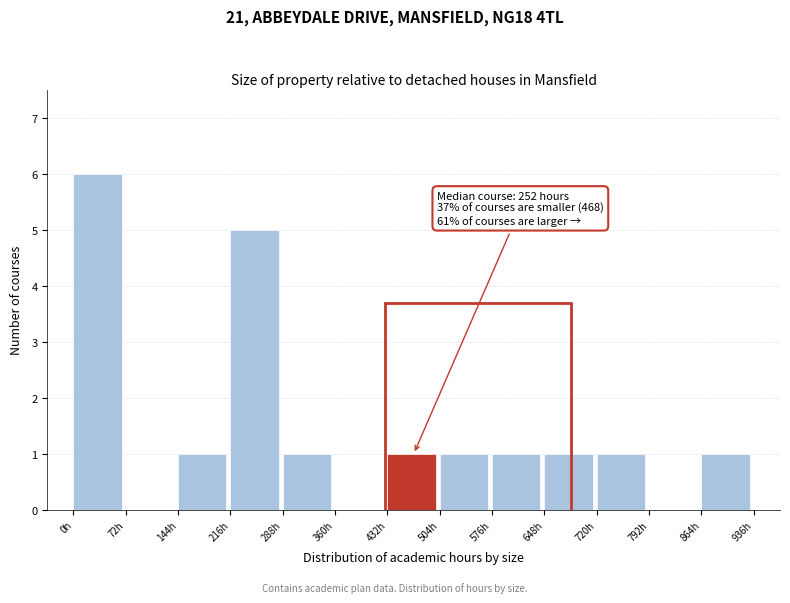

Which range on the x-axis has the tallest bar?

0 to 72